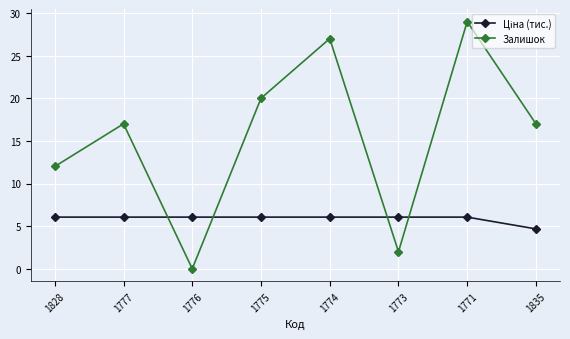

Which series has the widest spread of values?

Залишок